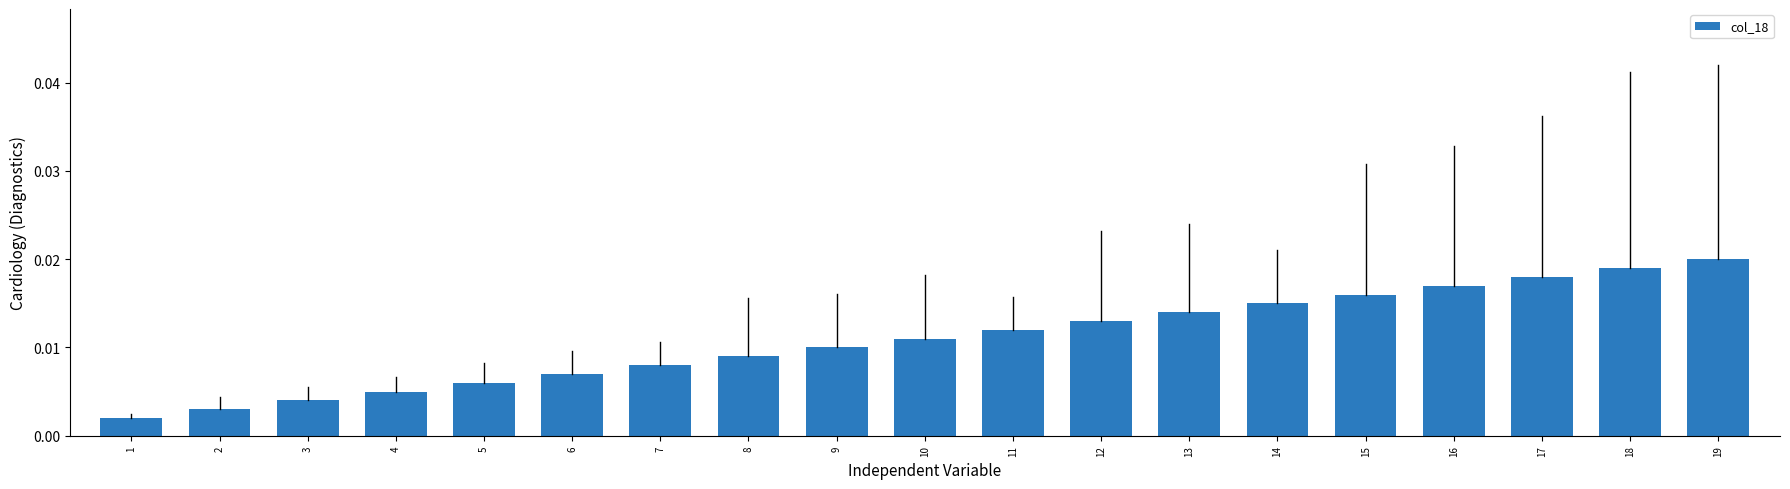

Which has a higher value, 9 or 4?

9